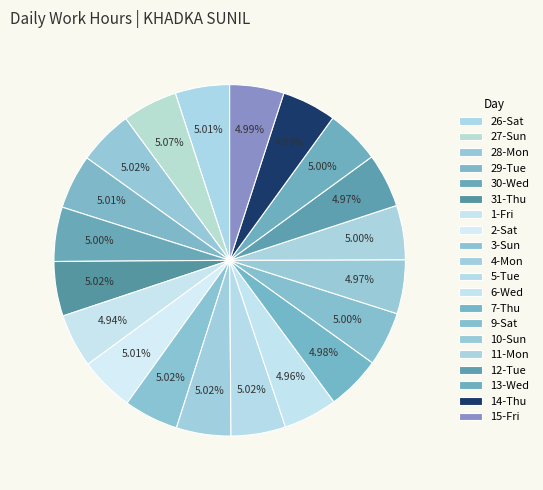

How many slices are in this pie chart?

20